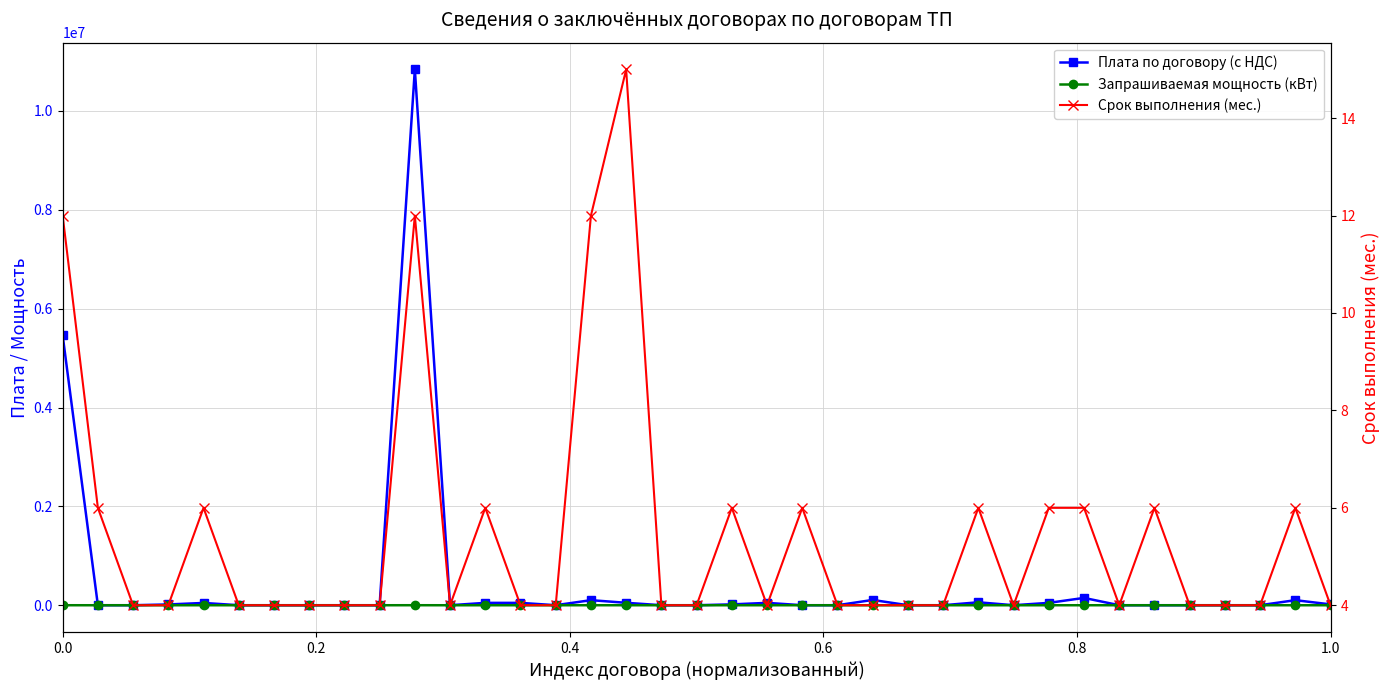

In Срок выполнения (мес.), how many points are higher than both neighbors (excluding endpoints)?

9